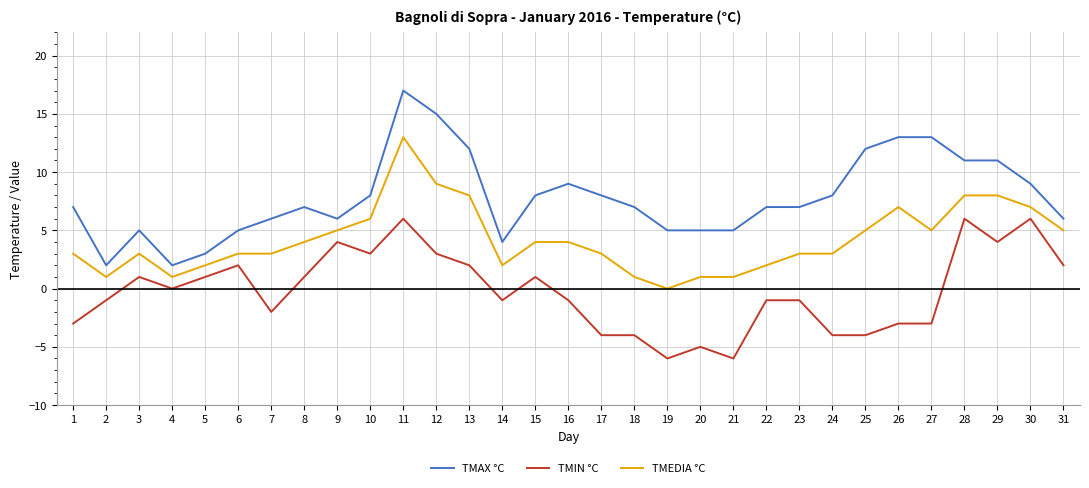

Reading left to right, list all the values displayed in this chart.

TMAX °C: 7	2	5	2	3	5	6	7	6	8	17	15	12	4	8	9	8	7	5	5	5	7	7	8	12	13	13	11	11	9	6
TMIN °C: -3	-1	1	0	1	2	-2	1	4	3	6	3	2	-1	1	-1	-4	-4	-6	-5	-6	-1	-1	-4	-4	-3	-3	6	4	6	2
TMEDIA °C: 3	1	3	1	2	3	3	4	5	6	13	9	8	2	4	4	3	1	0	1	1	2	3	3	5	7	5	8	8	7	5